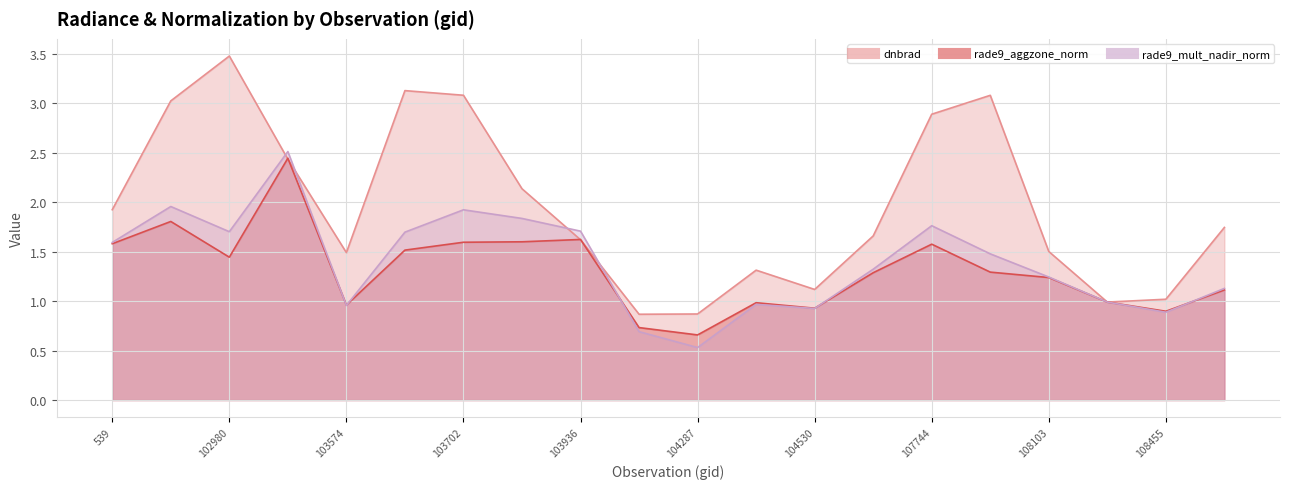

How many interior local valleys does the dnbrad series have?

4